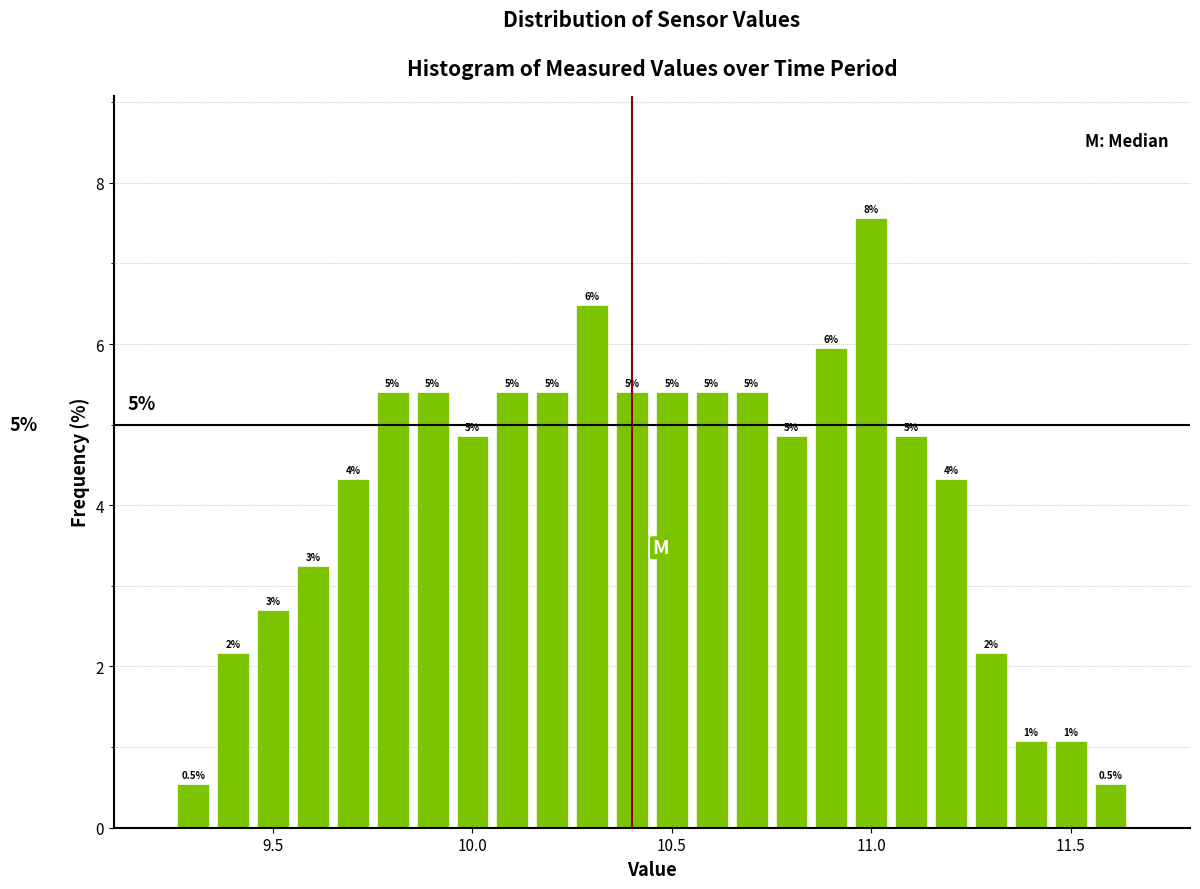

Around what value on the x-axis is the tallest bar? Give the approximate position of its centre, as read against the axis.

11.00